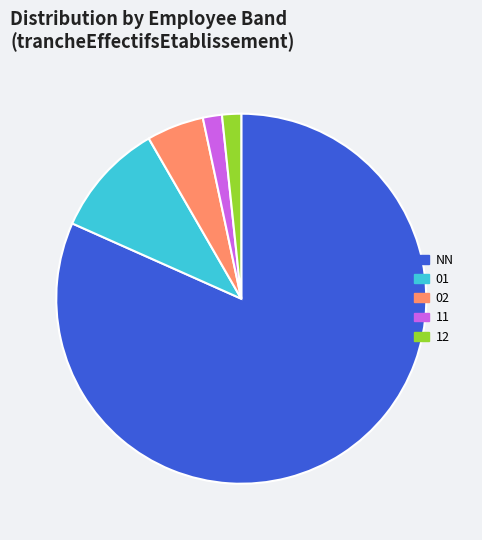

Count the number of slices in the pie.

5